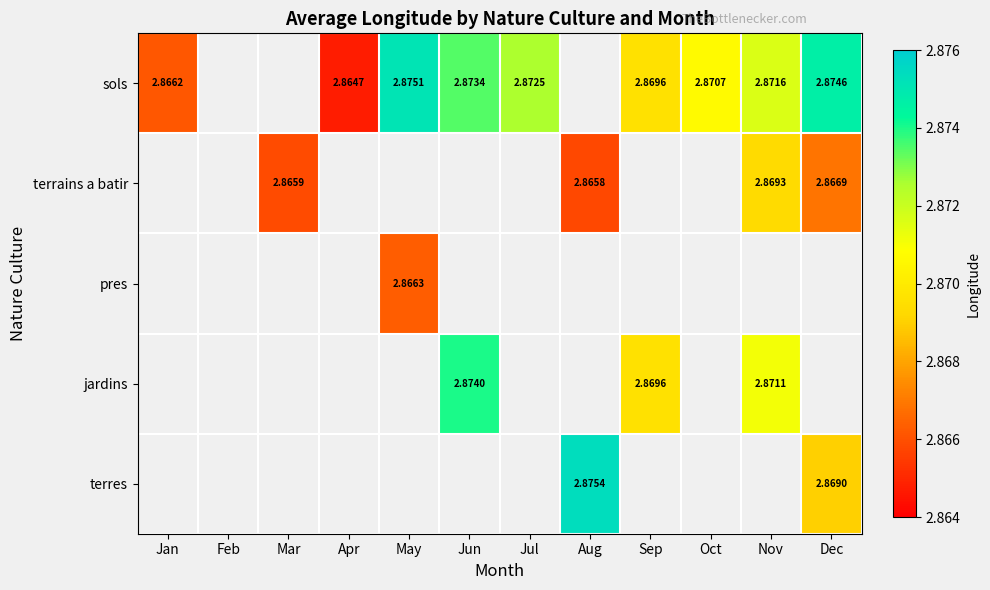

At which label is sols closest to 2?

Apr